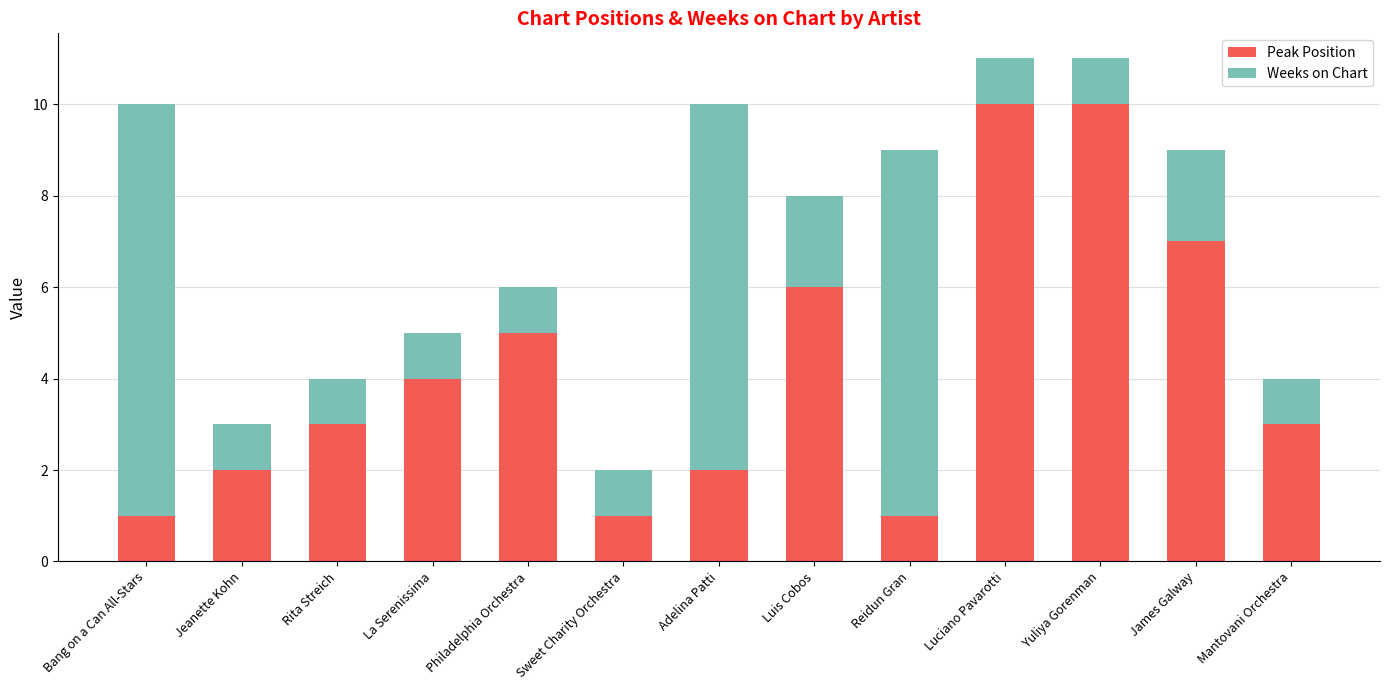

What is the total value across all series at Philadelphia Orchestra?

6